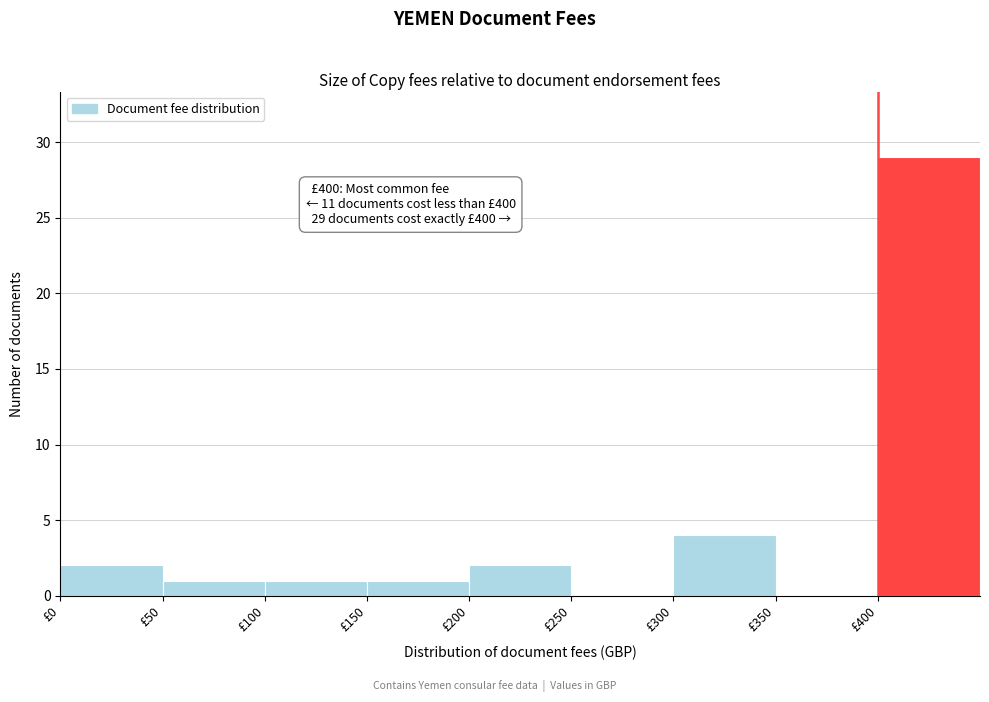

Which range on the x-axis has the tallest bar?

400 to 450